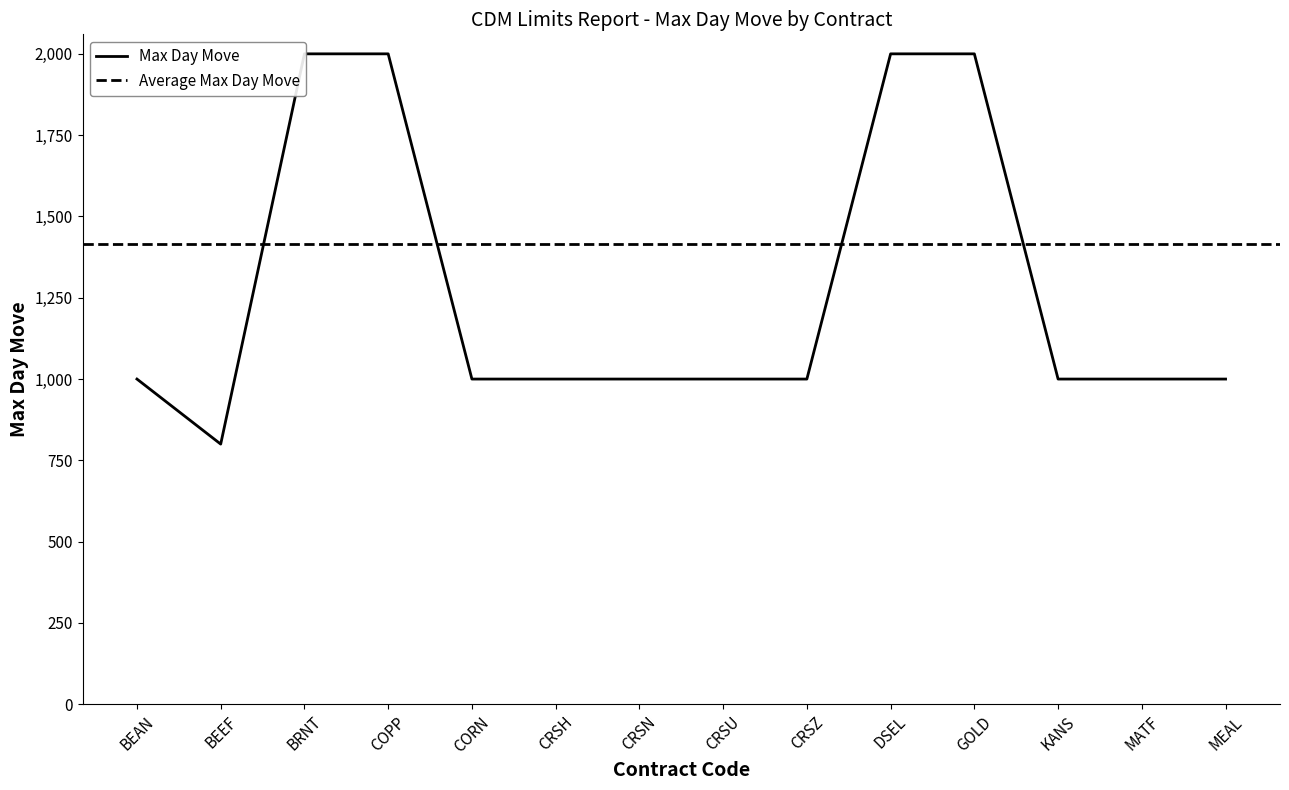

At which category does the data reach its first local valley?

BEEF